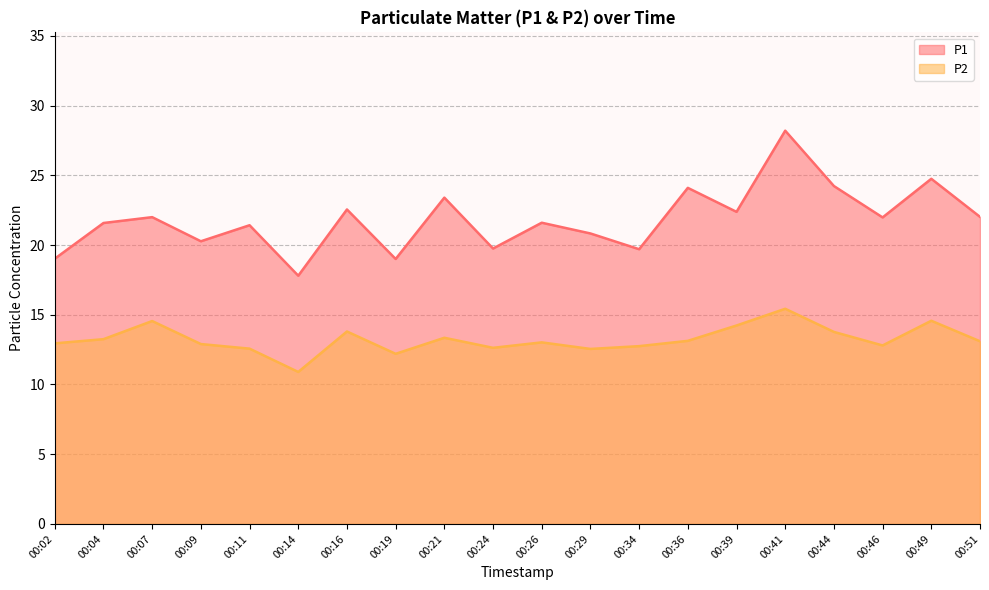

What is the greatest value displayed?

28.2